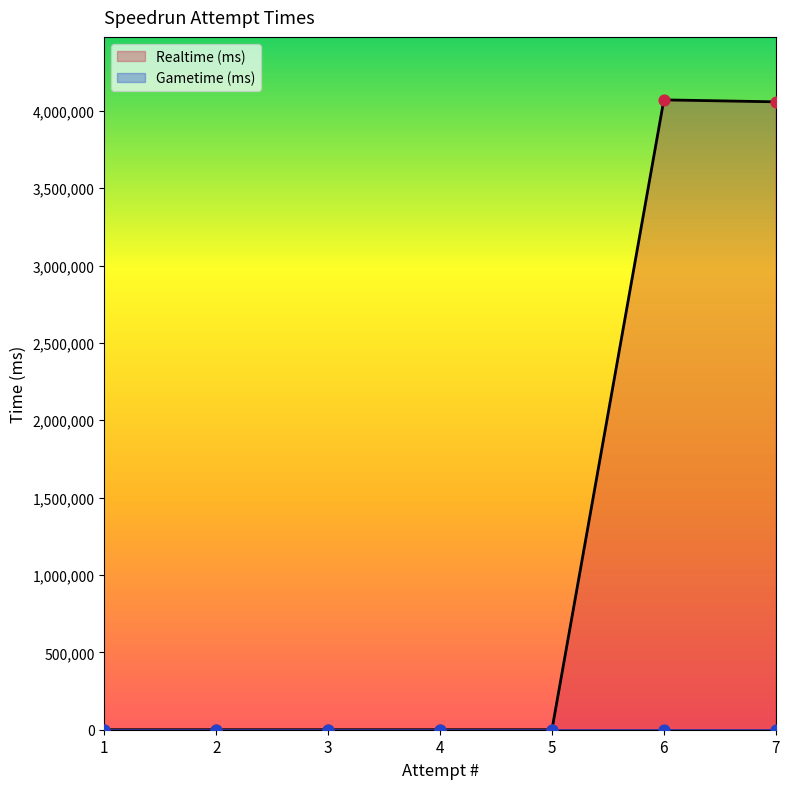

Which has a higher value, 3 or 5?

3